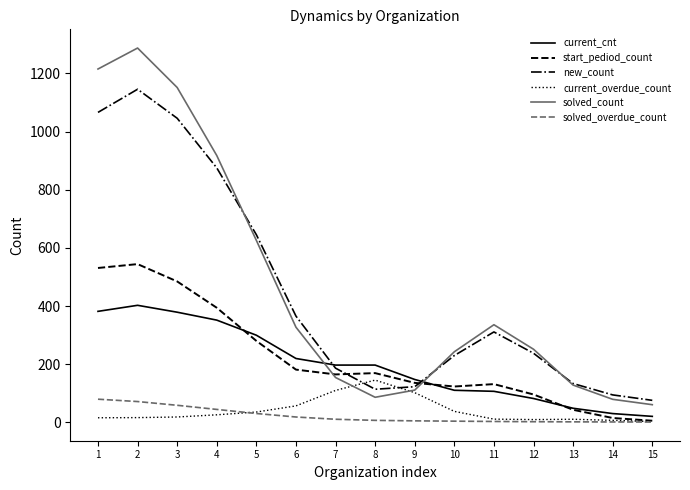

Count the number of data series in this chart.

6